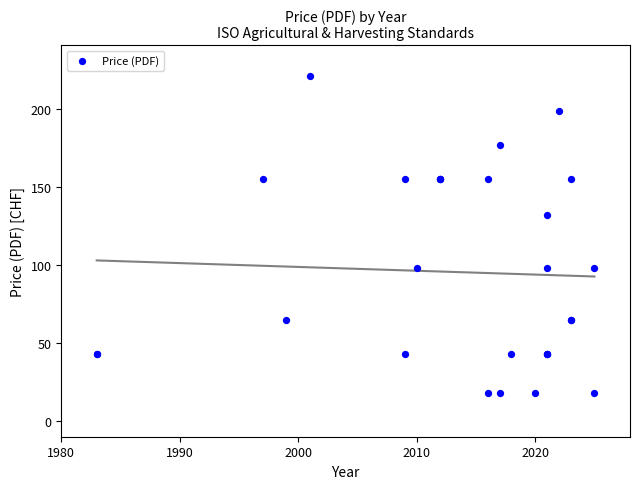

What Y value in the scatter plot is closest to 119?

132